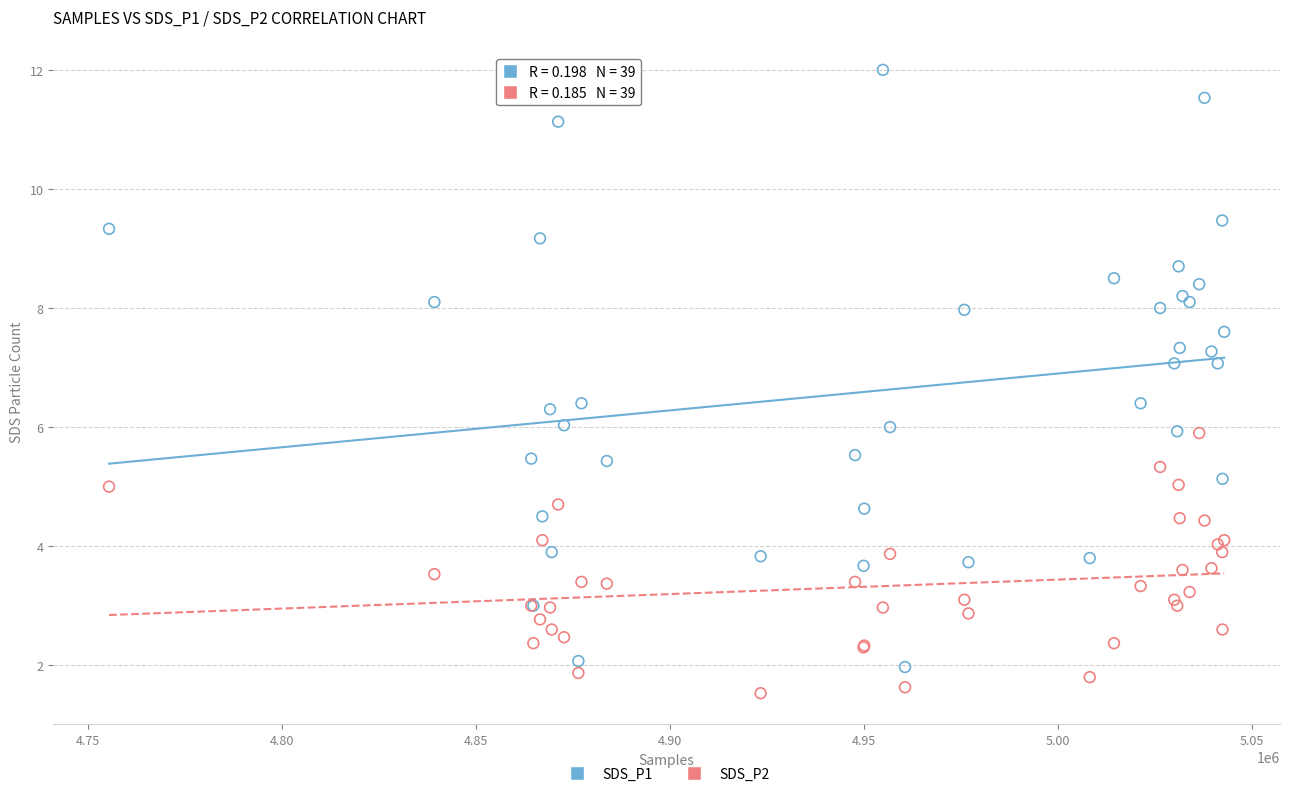

What is the X range (max minus min) for the scatter plot?

287448.0